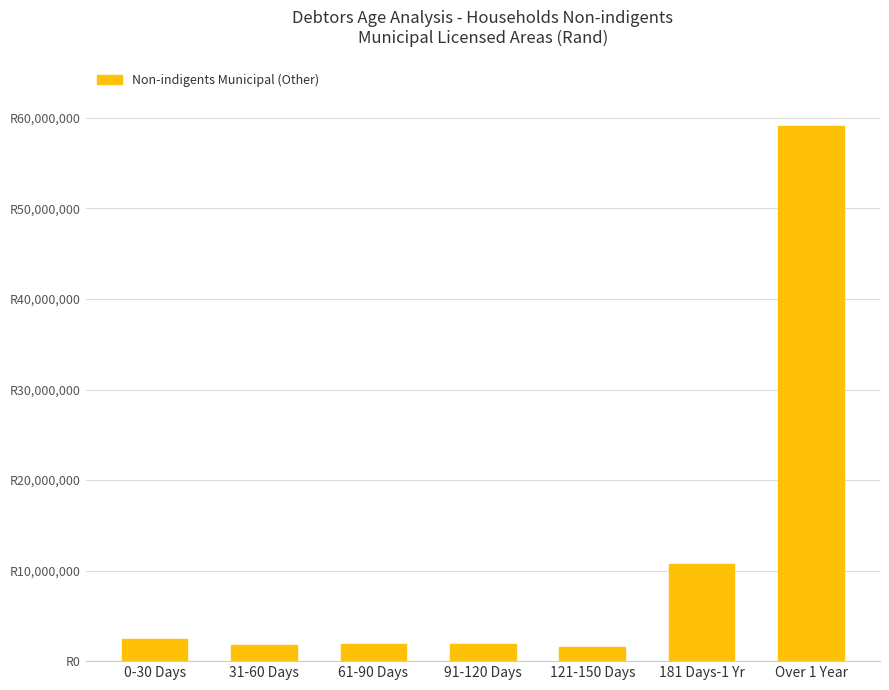

What is the minimum value shown in the chart?

1555739